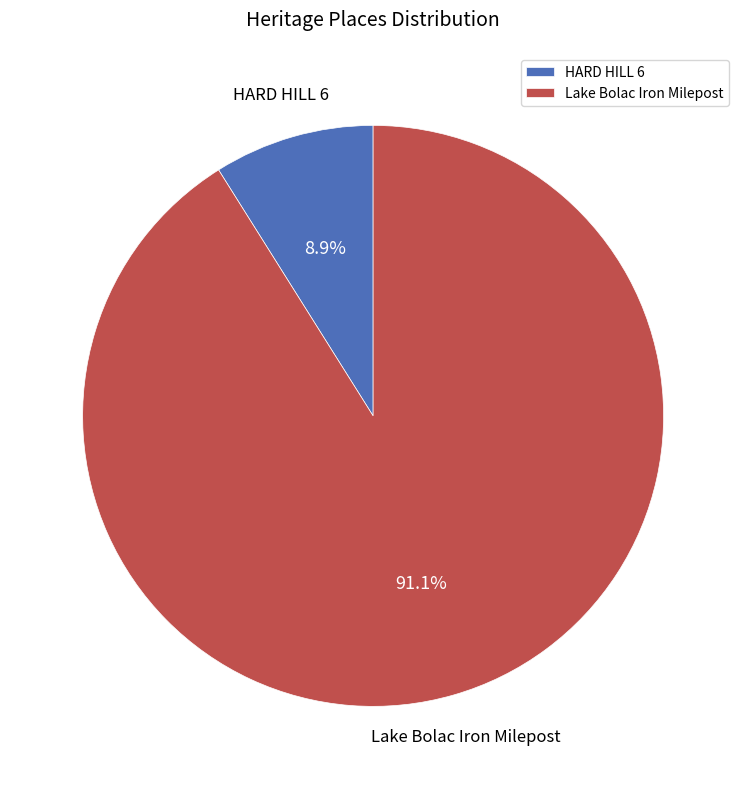

To the nearest percent, what is the difference between the largest and smallest slice percentages?

82%